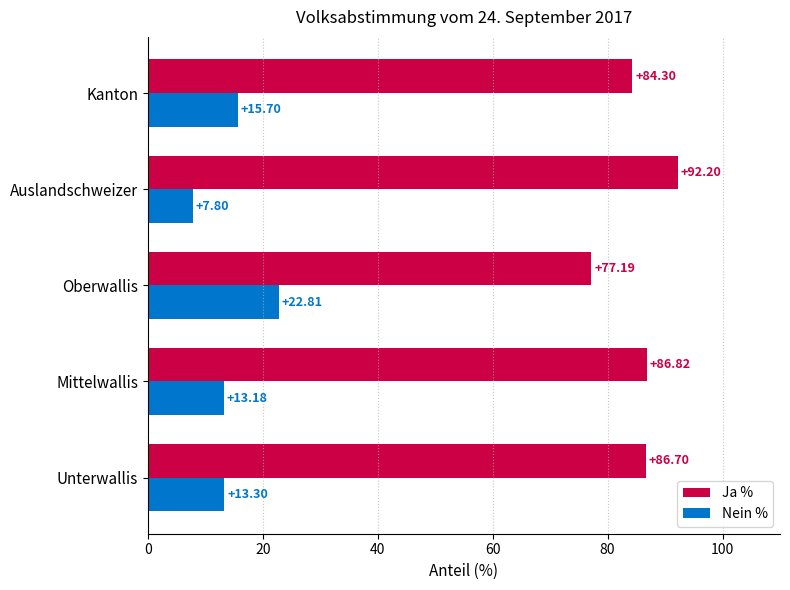

At how many categories does at least one series exceed 63?

5